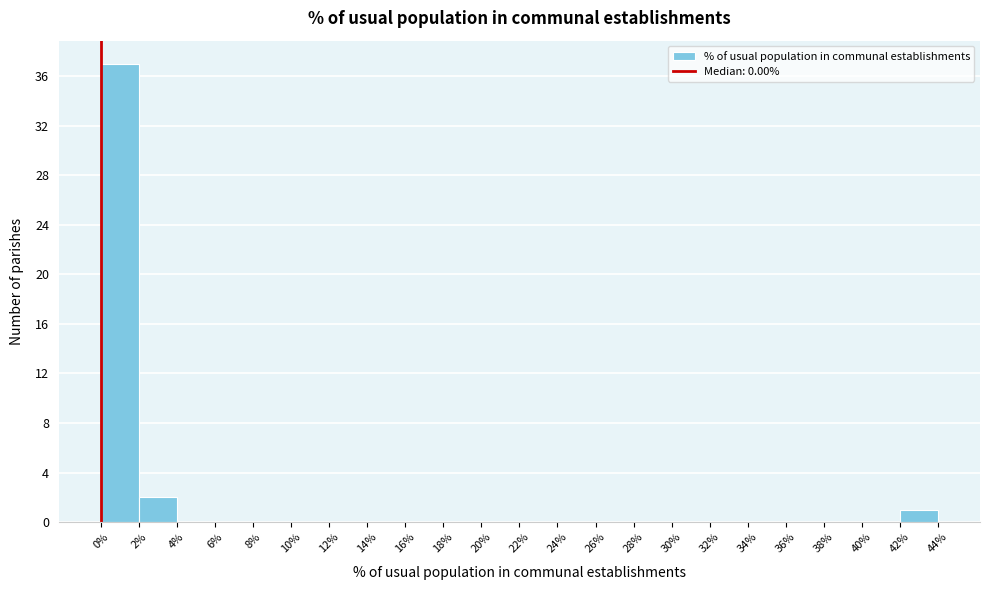

How tall is the bar that spans 0% to 2% on the x-axis? The values are not printed on the chart, so give them approximately, as read against the axis.

37